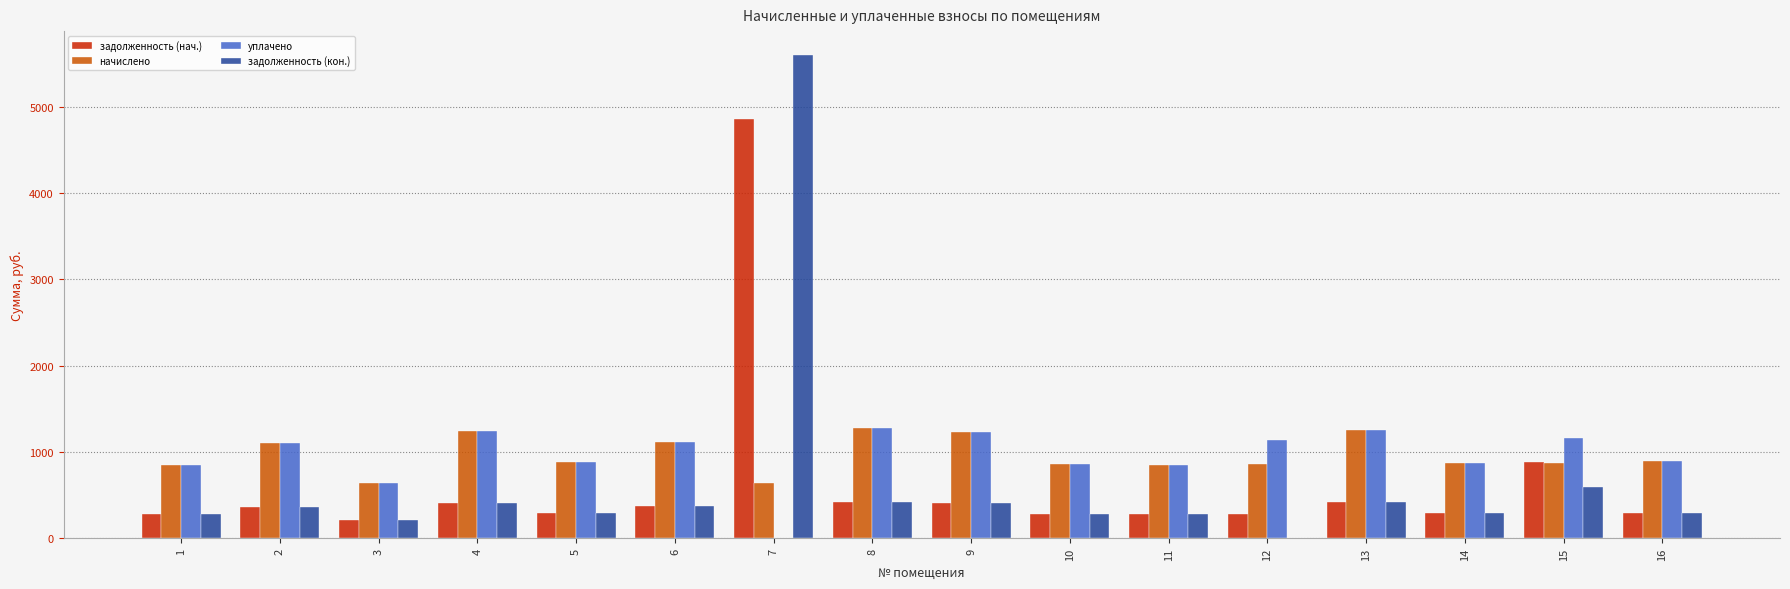

The value of начислено at 7 is 639.4. True or false?

True